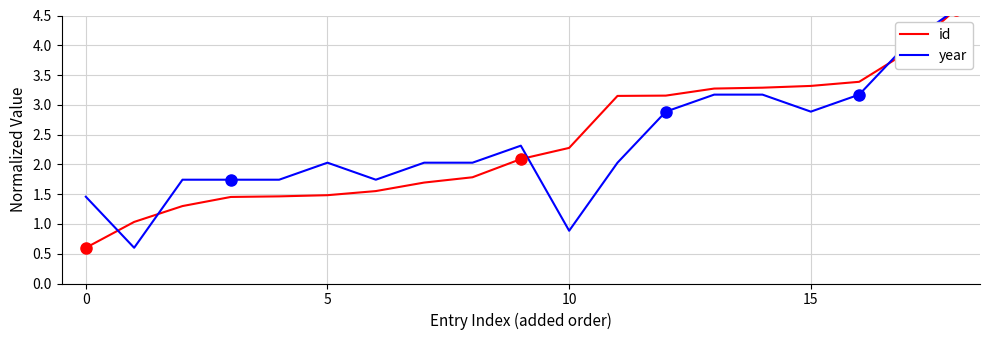

The year series shows 1.2 at 12. True or false?

False